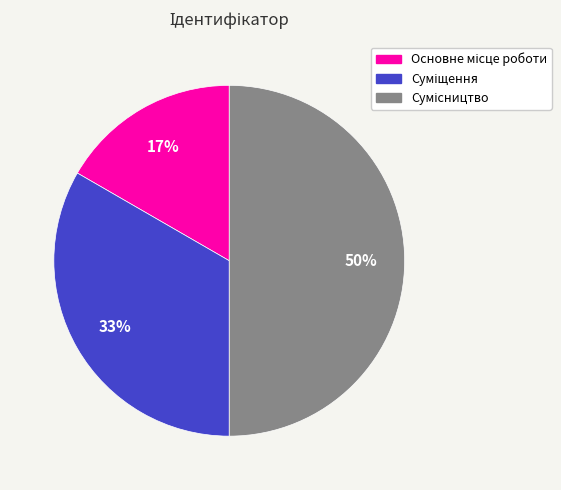

To the nearest percent, what is the average slice percentage?

33%